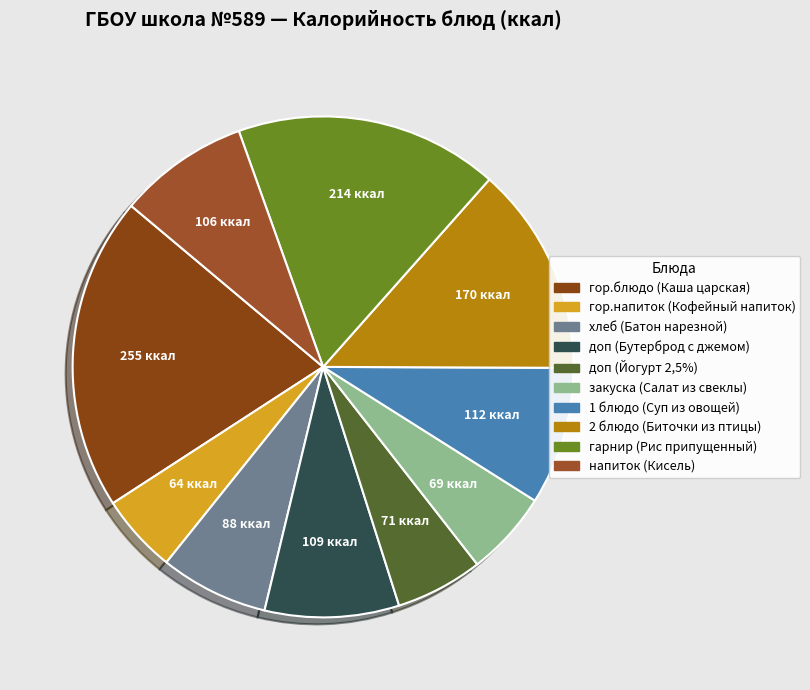

How many segments does this pie chart have?

10